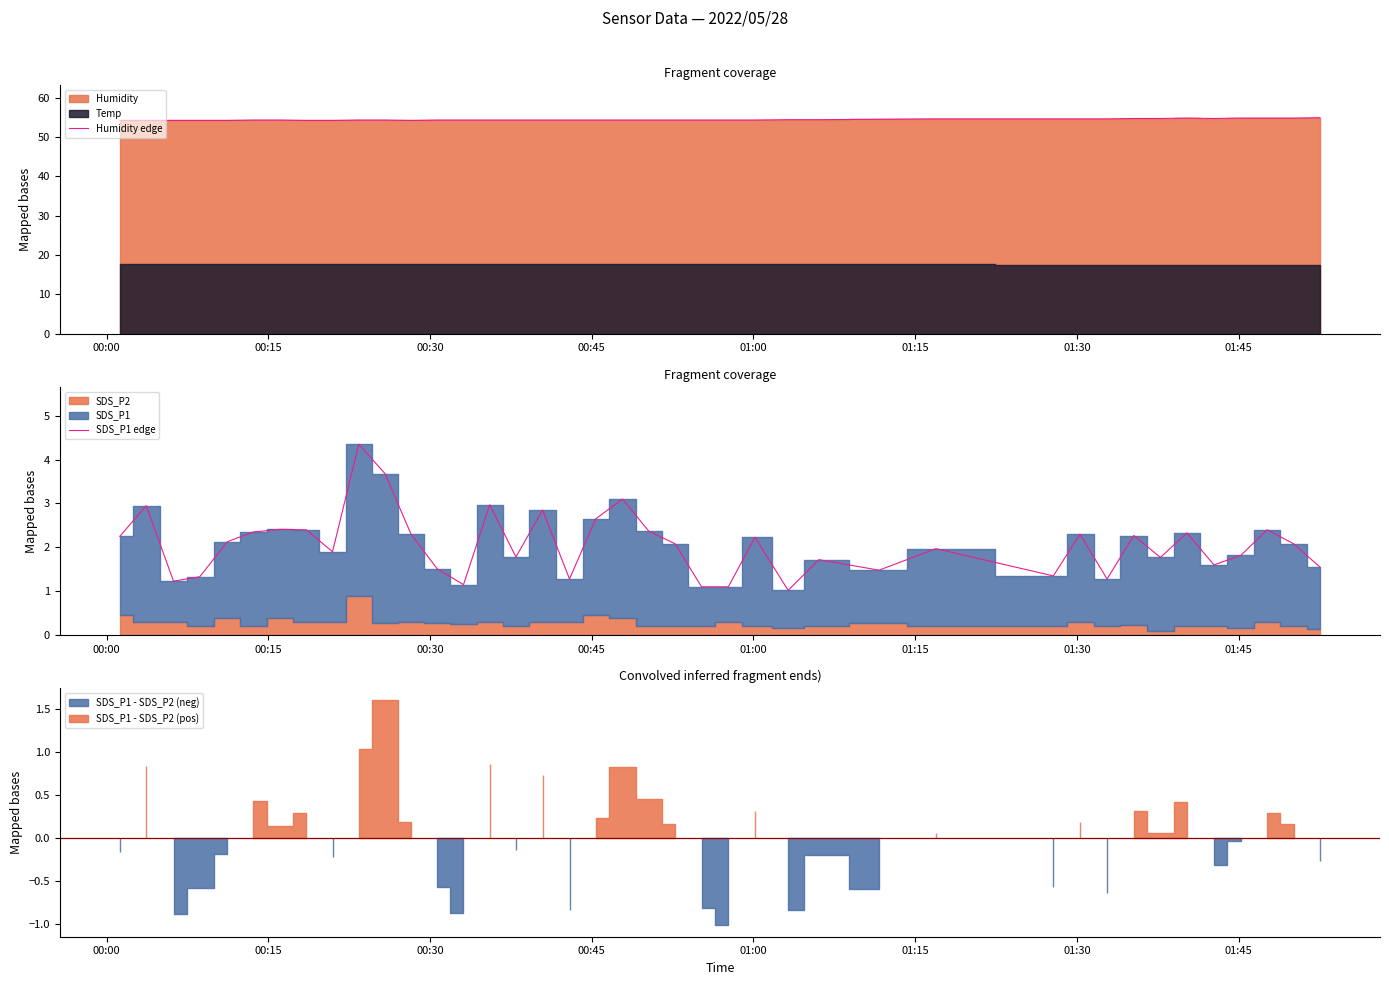

True or false: Humidity edge and SDS_P1 edge intersect in this chart.

False